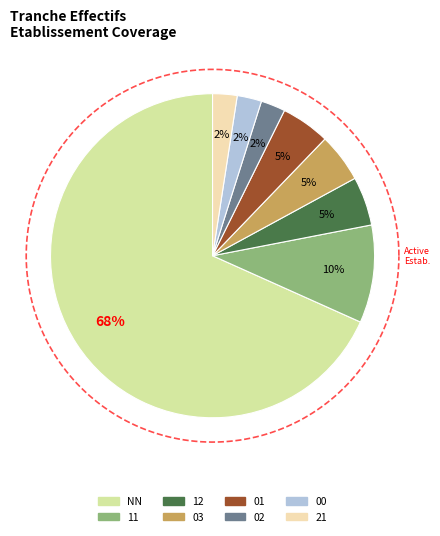

What percentage is NOT represented by 00?

97.6%